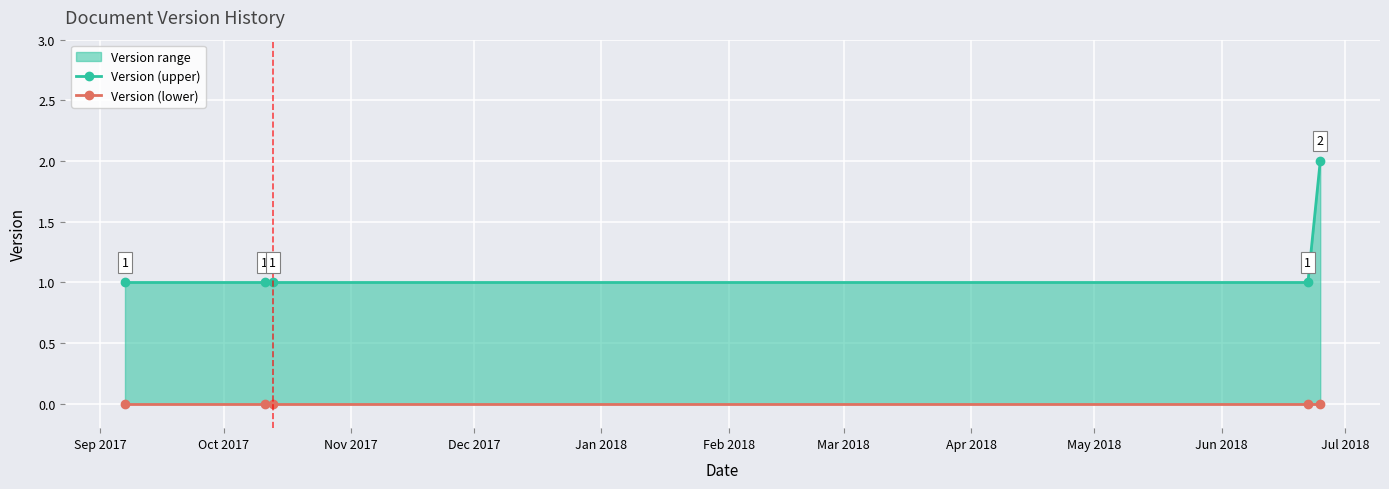

True or false: Version (lower) and Version (upper) intersect in this chart.

False